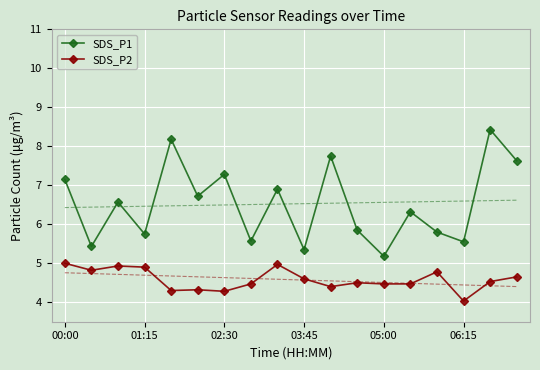

Which category has the lowest value in the SDS_P1 series?

05:00